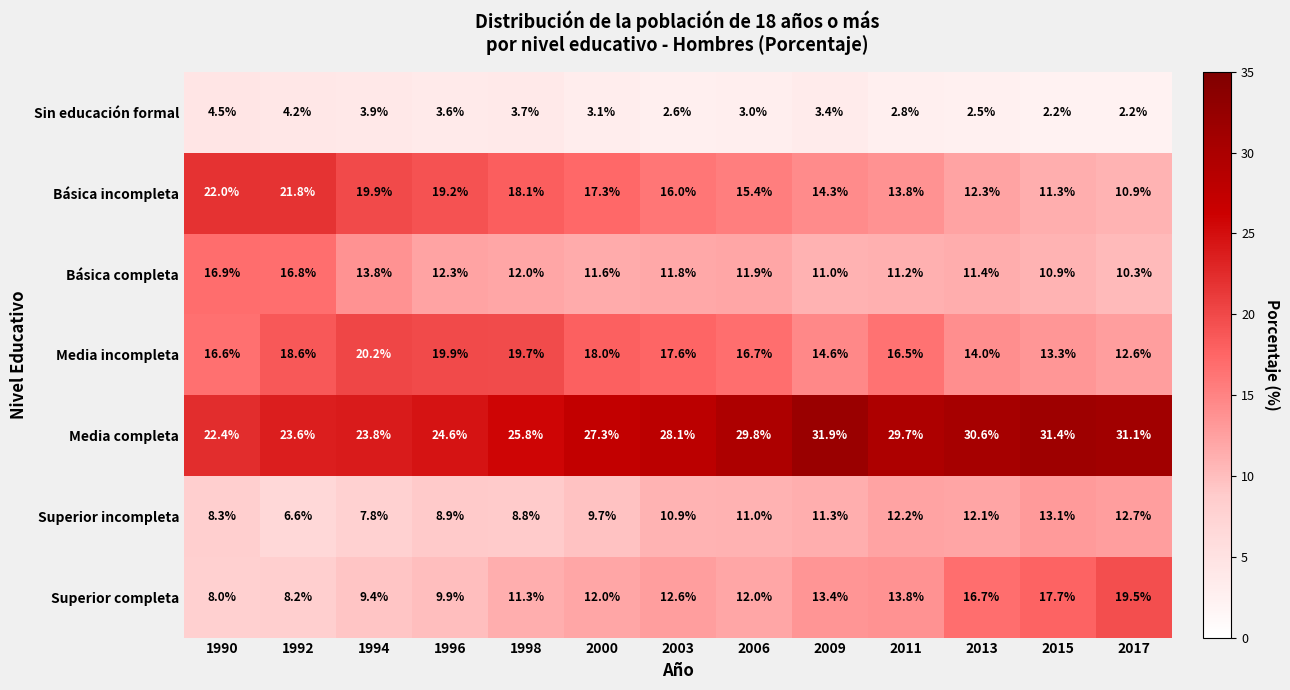

What is the greatest value displayed?

31.9